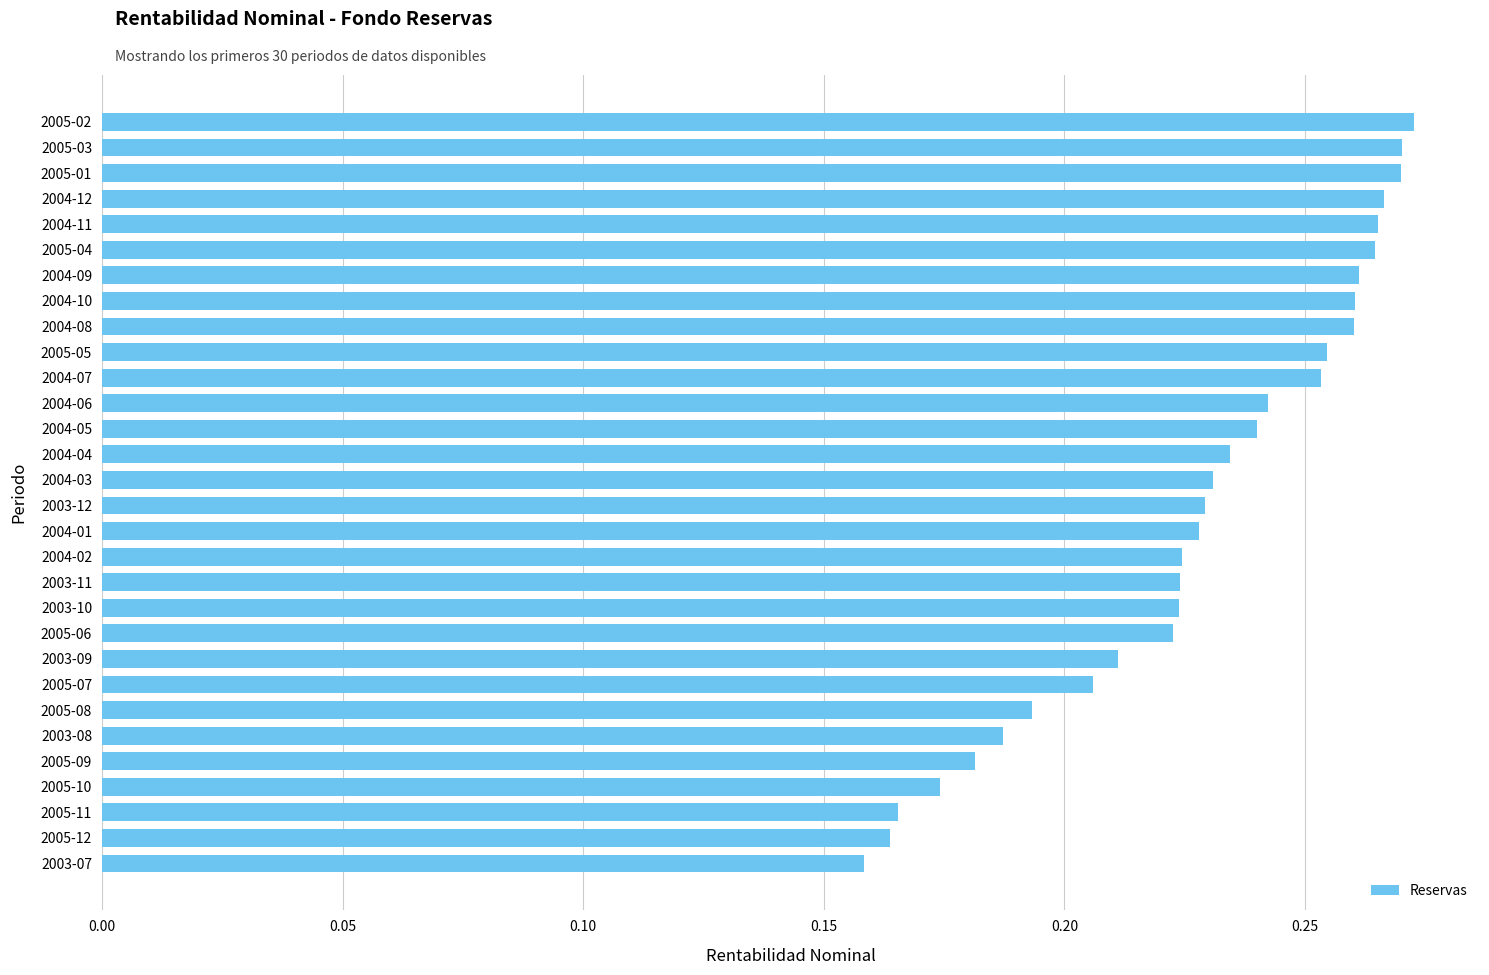

The value at 2003-12 is 0.1. True or false?

False